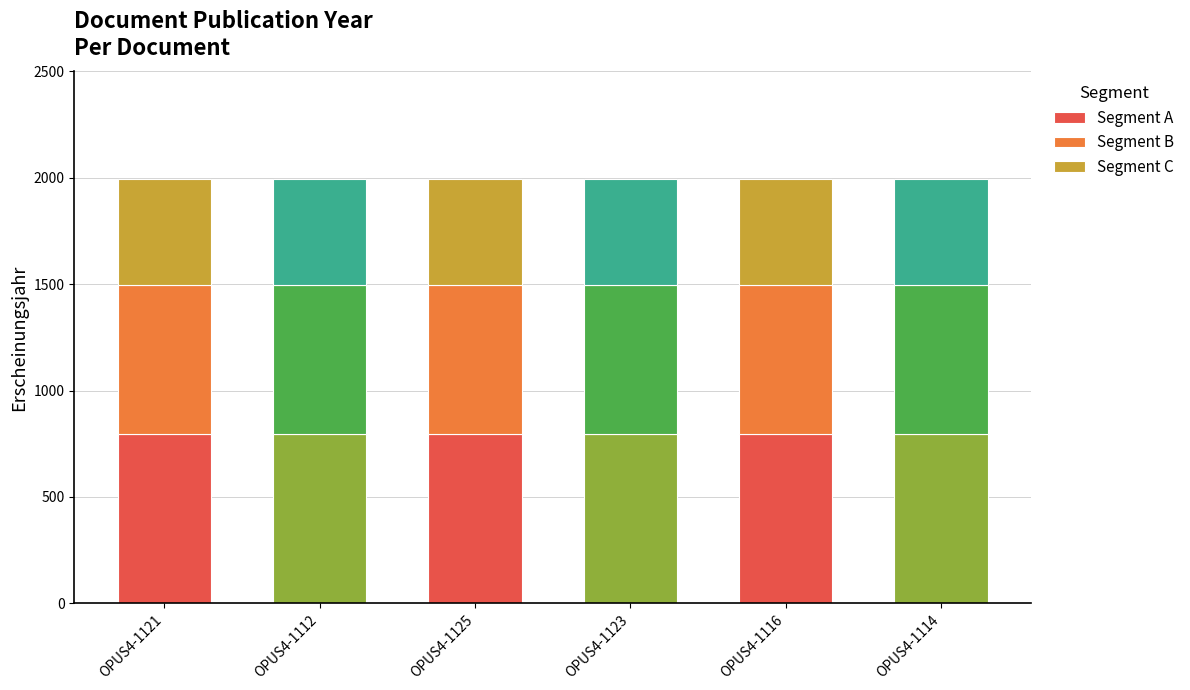

What is the highest value of the Segment A series?

796.8